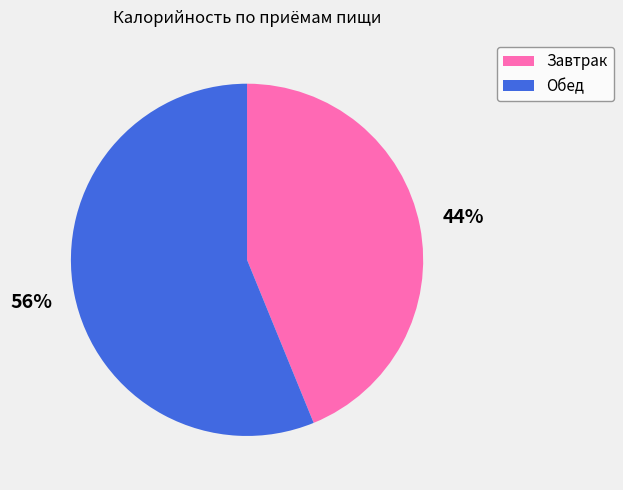

Rank the categories by value from highest to lowest.

Обед, Завтрак